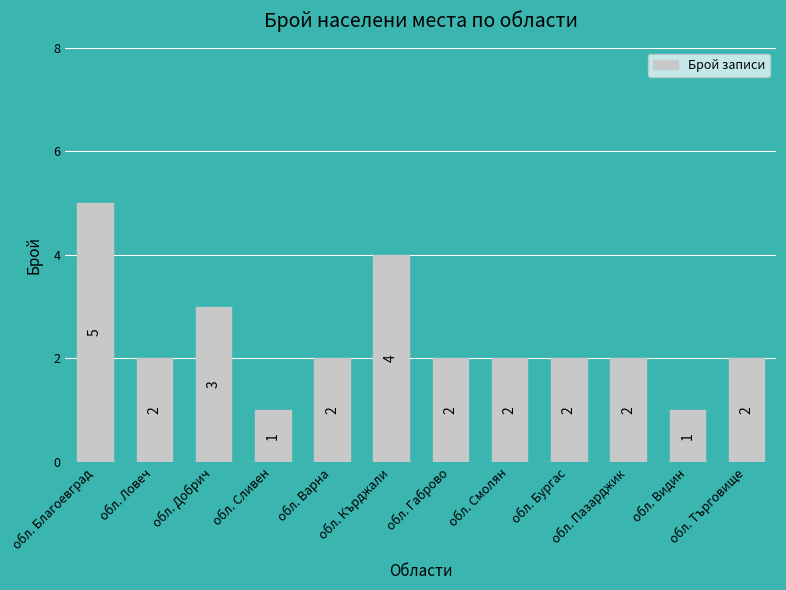

Where is the data nearest to the value 3?

обл. Добрич